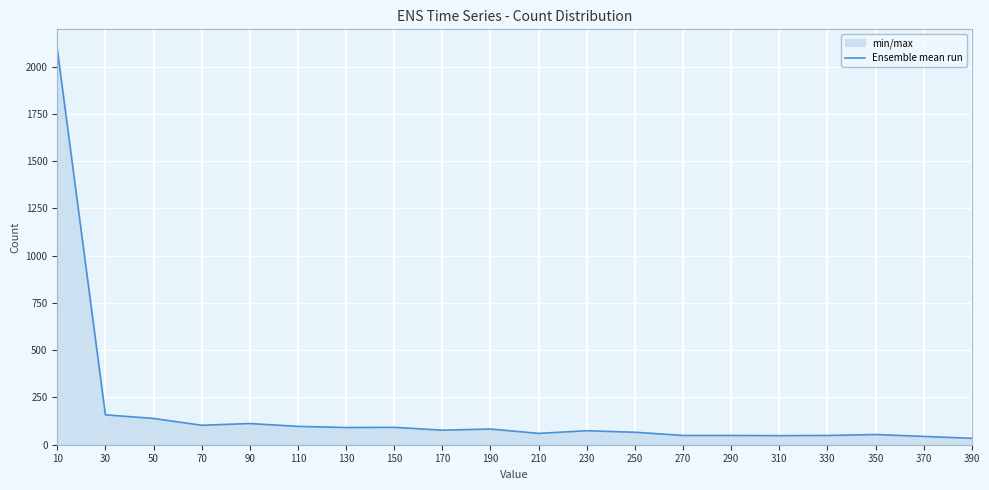

Where is the data nearest to the value 1063?

30